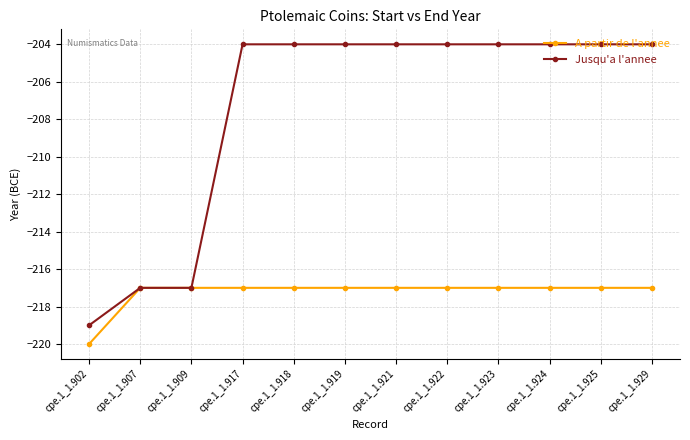

What are all the series names shown in the legend?

A partir de l'annee, Jusqu'a l'annee